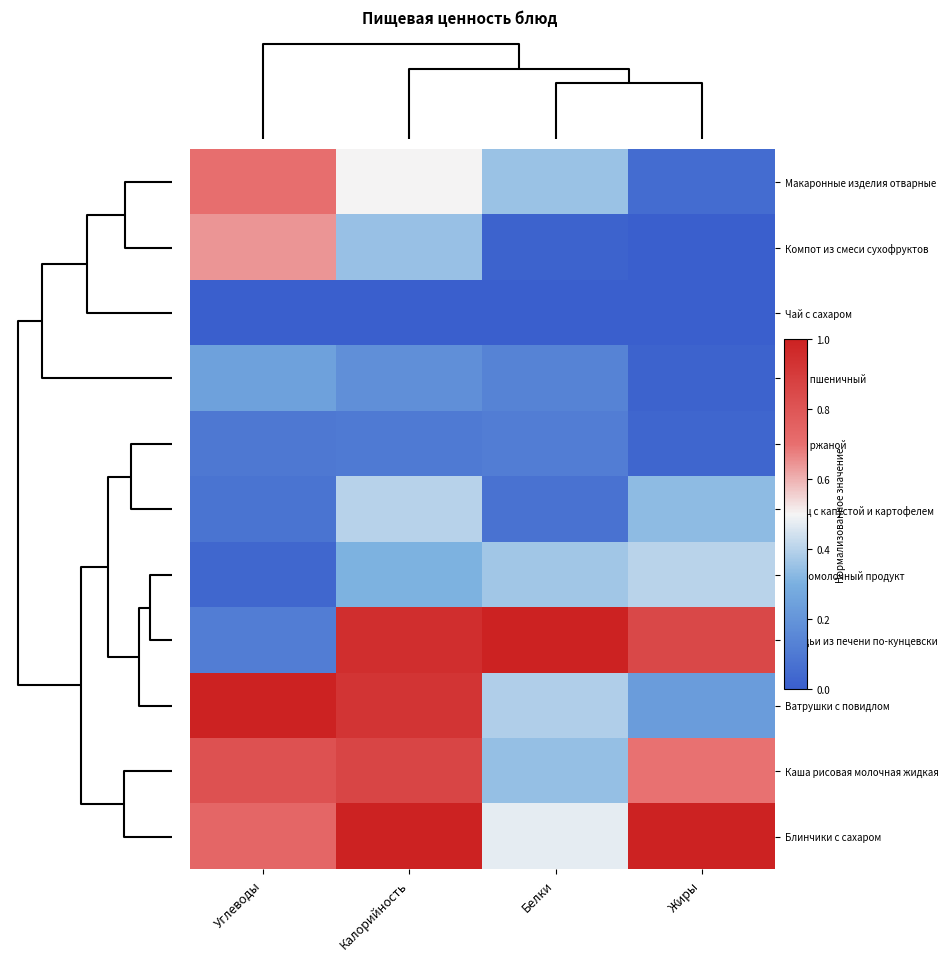

Reading left to right, list all the values displayed in this chart.

Макаронные изделия отварные: Углеводы=0.7	Калорийность=0.5	Белки=0.4	Жиры=0.1
Компот из смеси сухофруктов: Углеводы=0.6	Калорийность=0.4	Белки=0.0	Жиры=0.0
Чай с сахаром: Углеводы=0.0	Калорийность=0.0	Белки=0.0	Жиры=0.0
Хлеб пшеничный: Углеводы=0.2	Калорийность=0.2	Белки=0.1	Жиры=0.0
Хлеб ржаной: Углеводы=0.1	Калорийность=0.1	Белки=0.1	Жиры=0.0
Борщ с капустой и картофелем: Углеводы=0.1	Калорийность=0.4	Белки=0.1	Жиры=0.3
Кисломолочный продукт: Углеводы=0.0	Калорийность=0.3	Белки=0.4	Жиры=0.4
Оладьи из печени по-кунцевски: Углеводы=0.1	Калорийность=1.0	Белки=1.0	Жиры=0.9
Ватрушки с повидлом: Углеводы=1.0	Калорийность=0.9	Белки=0.4	Жиры=0.2
Каша рисовая молочная жидкая: Углеводы=0.8	Калорийность=0.9	Белки=0.3	Жиры=0.7
Блинчики с сахаром: Углеводы=0.7	Калорийность=1.0	Белки=0.5	Жиры=1.0